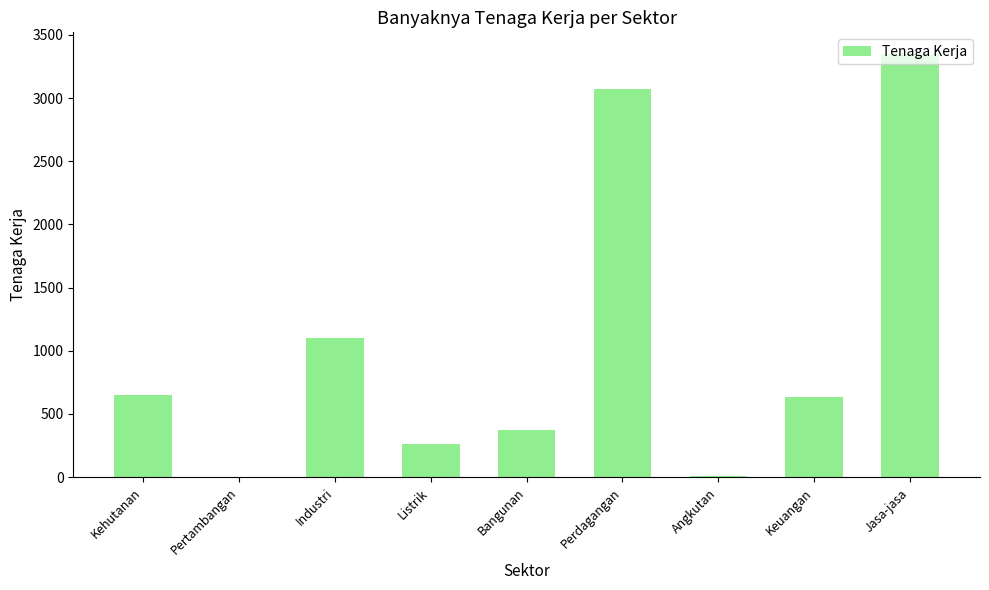

How many categories are shown in the chart?

9